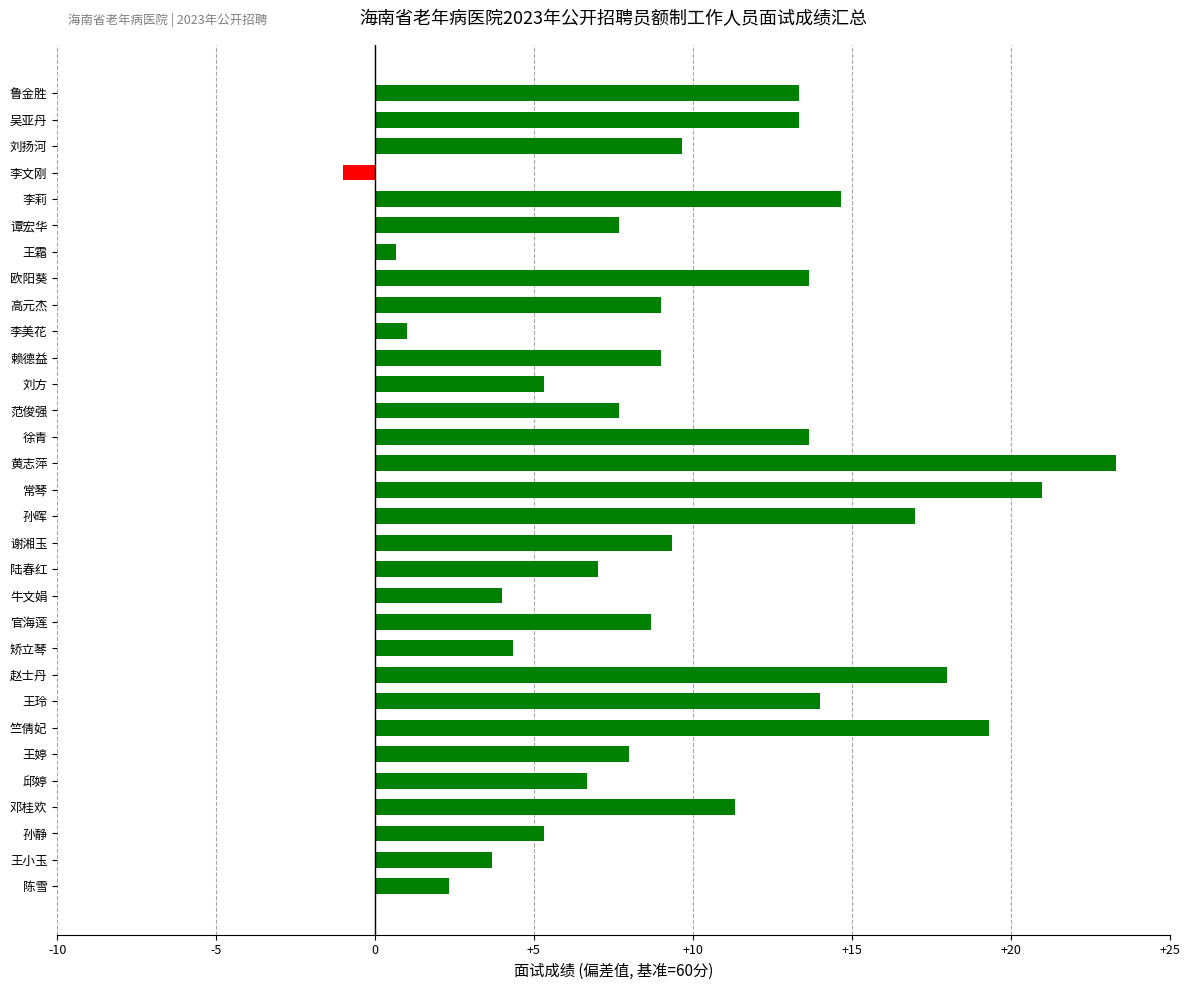

Which label corresponds to the smallest value in the chart?

李文刚